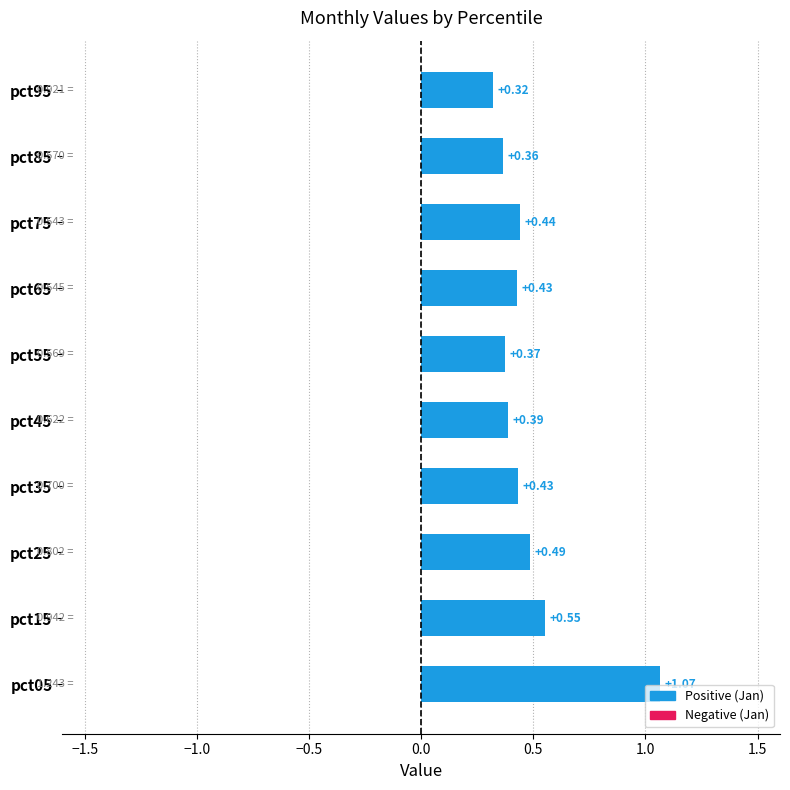

What is the difference between the values at pct05 and pct55?

0.7